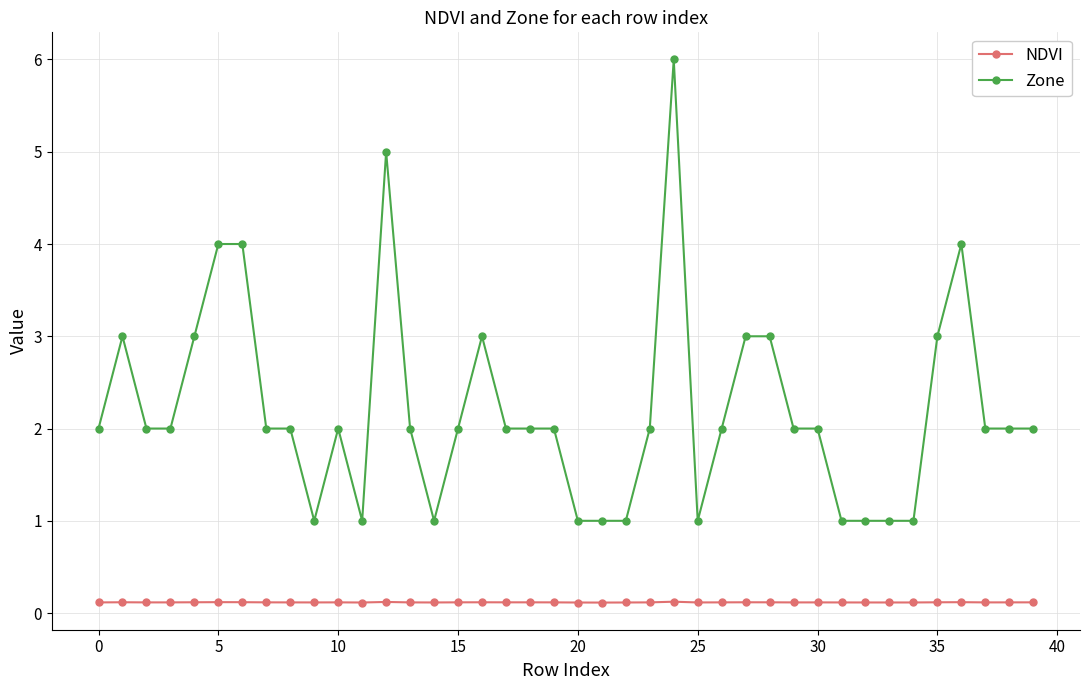

List the series in order of their peak value, highest first.

Zone, NDVI